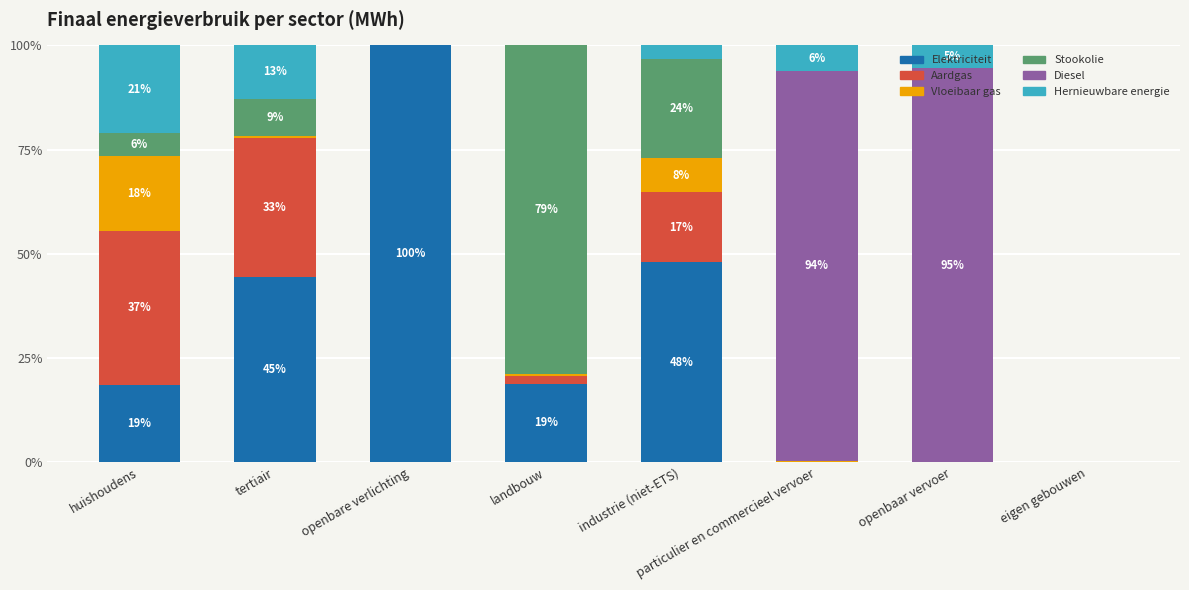

Count the number of data series in this chart.

6